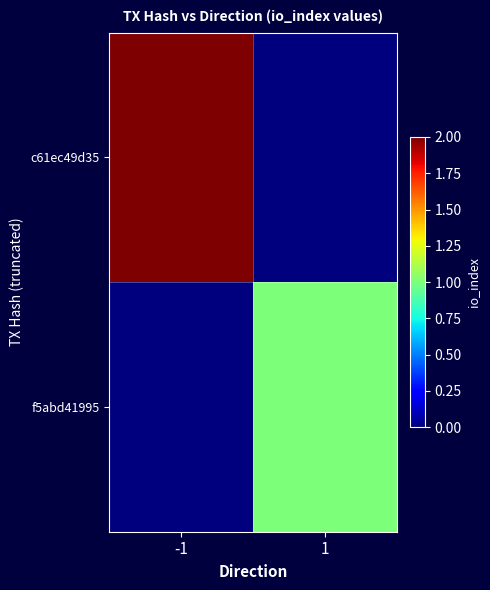

Reading left to right, extract all data points from this chart.

c61ec49d35: -1=2	1=0
f5abd41995: -1=0	1=1